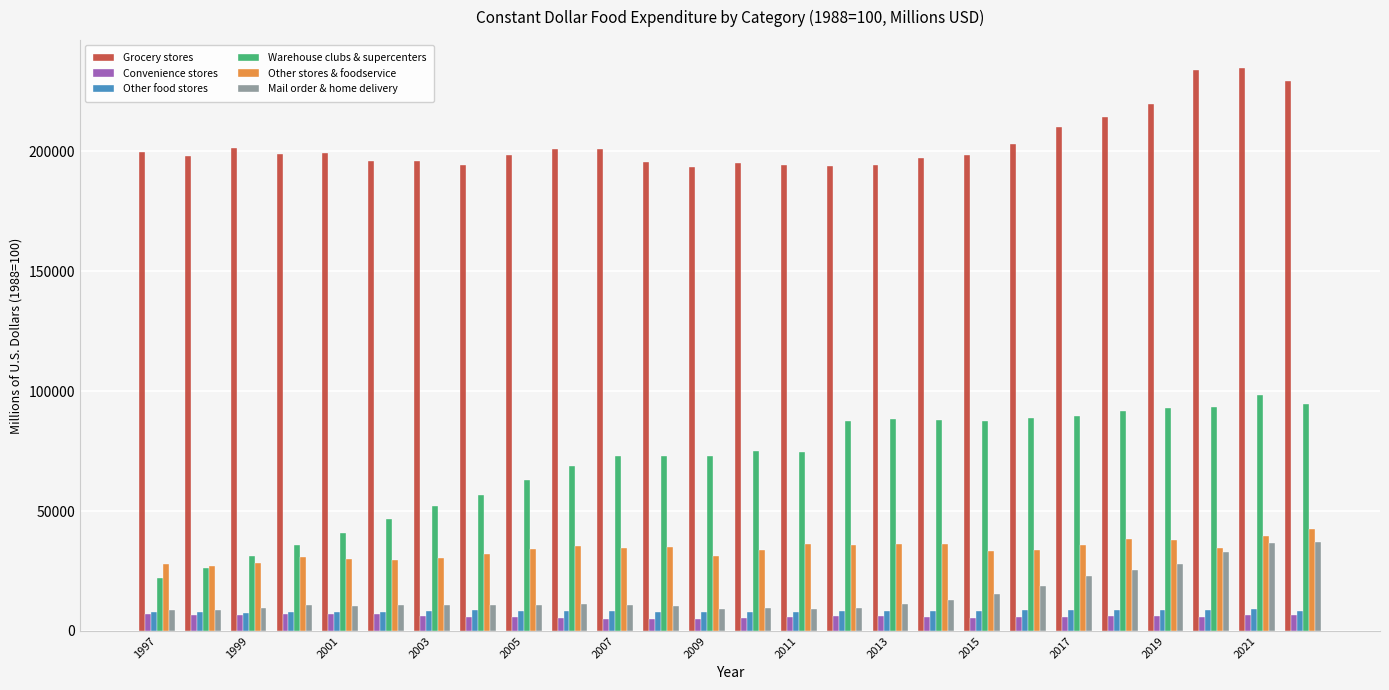

At how many categories does at least one series exceed 128536?

26